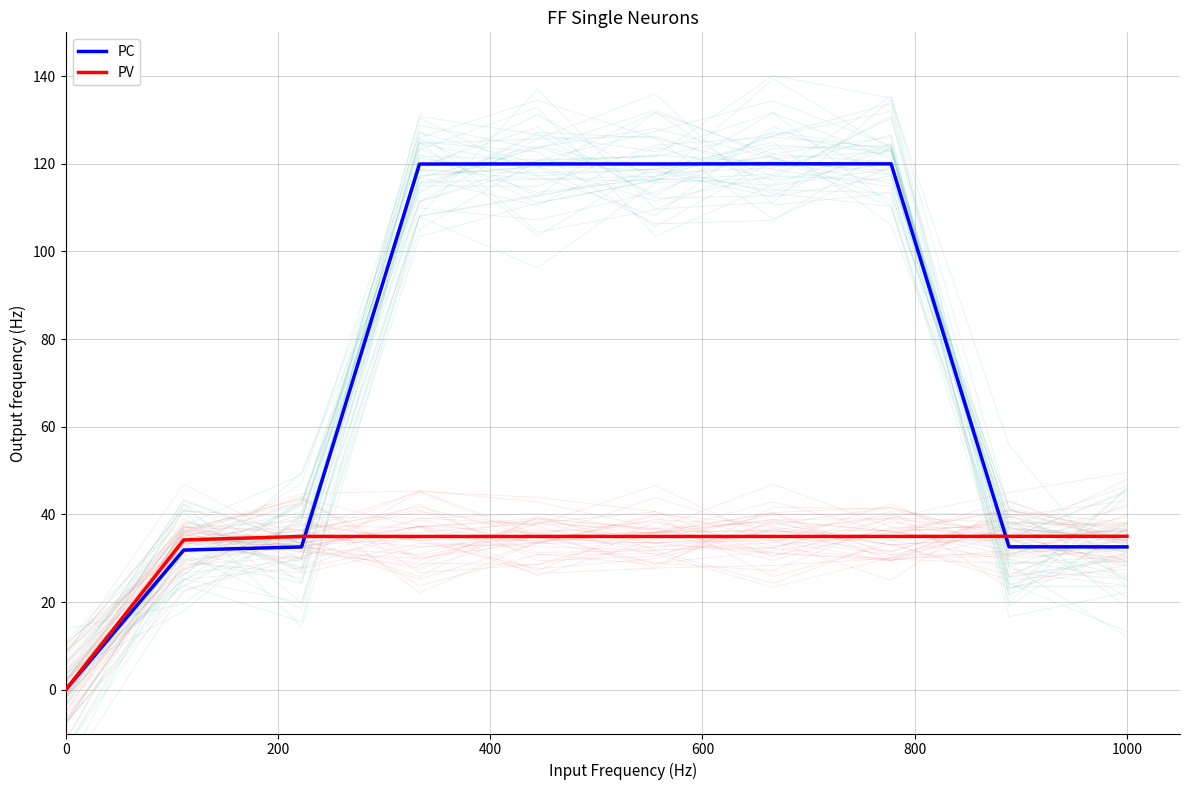

List the series in order of their peak value, highest first.

PC, PV